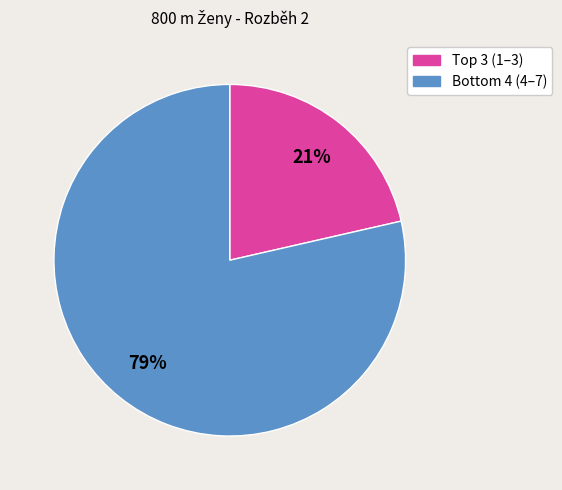

Is there any slice that represents more than half of the pie?

Yes